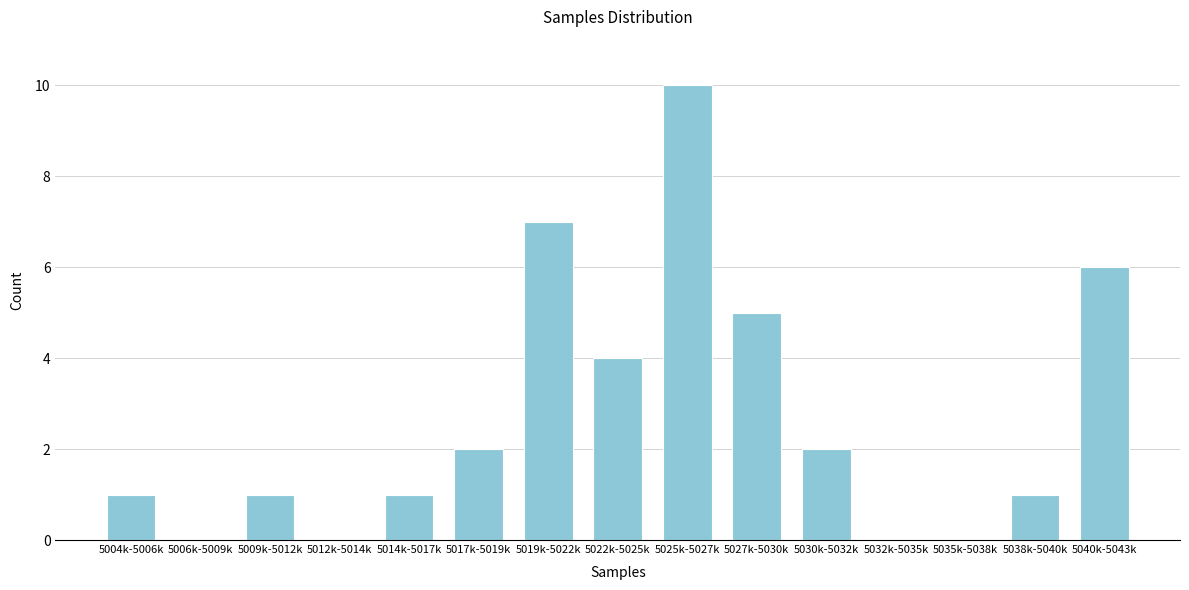

Reading left to right, extract all data points from this chart.

5004k-5006k=1	5006k-5009k=0	5009k-5012k=1	5012k-5014k=0	5014k-5017k=1	5017k-5019k=2	5019k-5022k=7	5022k-5025k=4	5025k-5027k=10	5027k-5030k=5	5030k-5032k=2	5032k-5035k=0	5035k-5038k=0	5038k-5040k=1	5040k-5043k=6